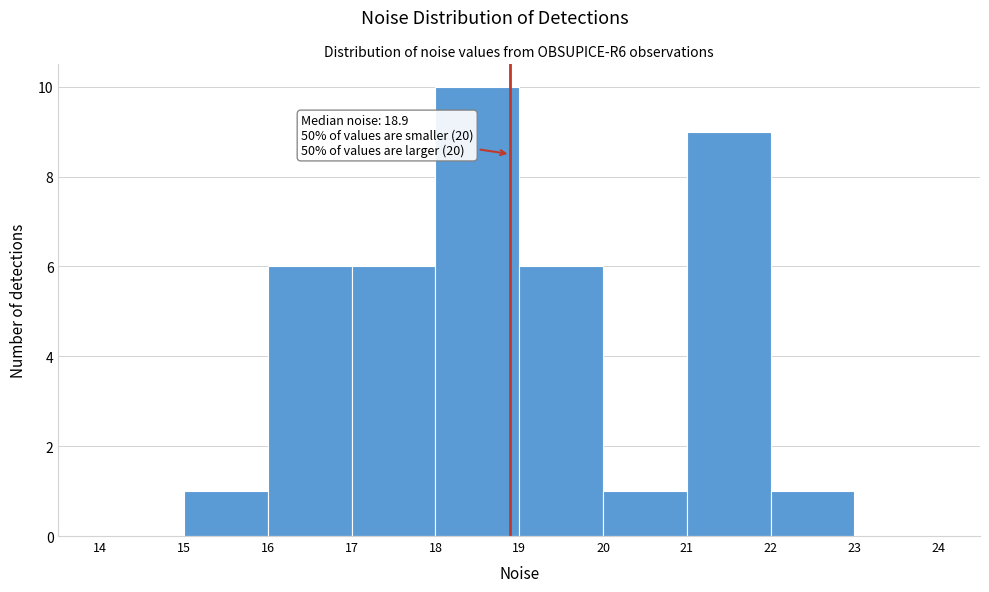

Which range on the x-axis has the tallest bar?

18 to 19